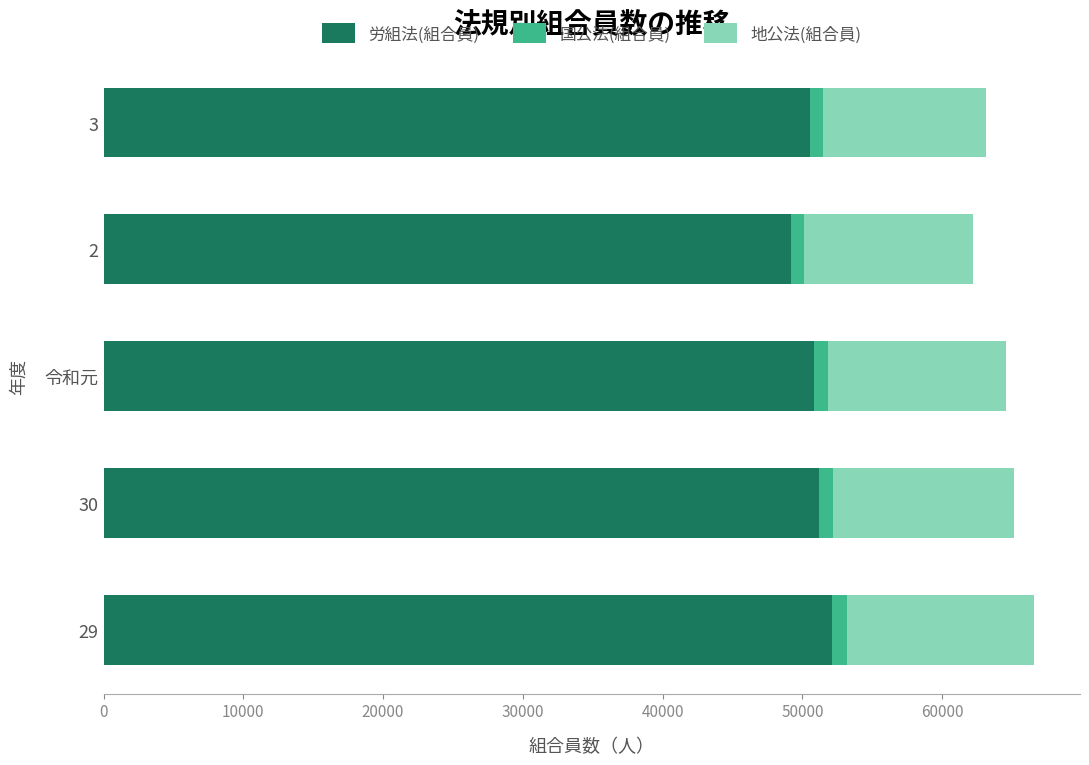

What are all the series names shown in the legend?

労組法(組合員), 国公法(組合員), 地公法(組合員)